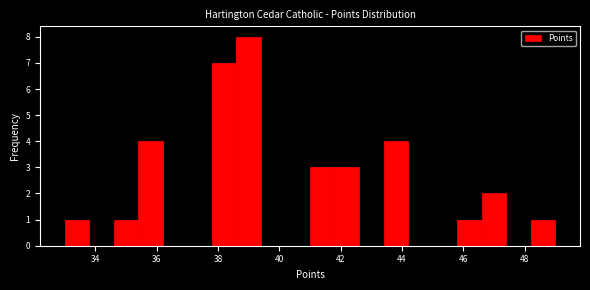

What is the height of the bar covering 46.6 to 47.4 on the x-axis? The values are not printed on the chart, so give them approximately, as read against the axis.

2